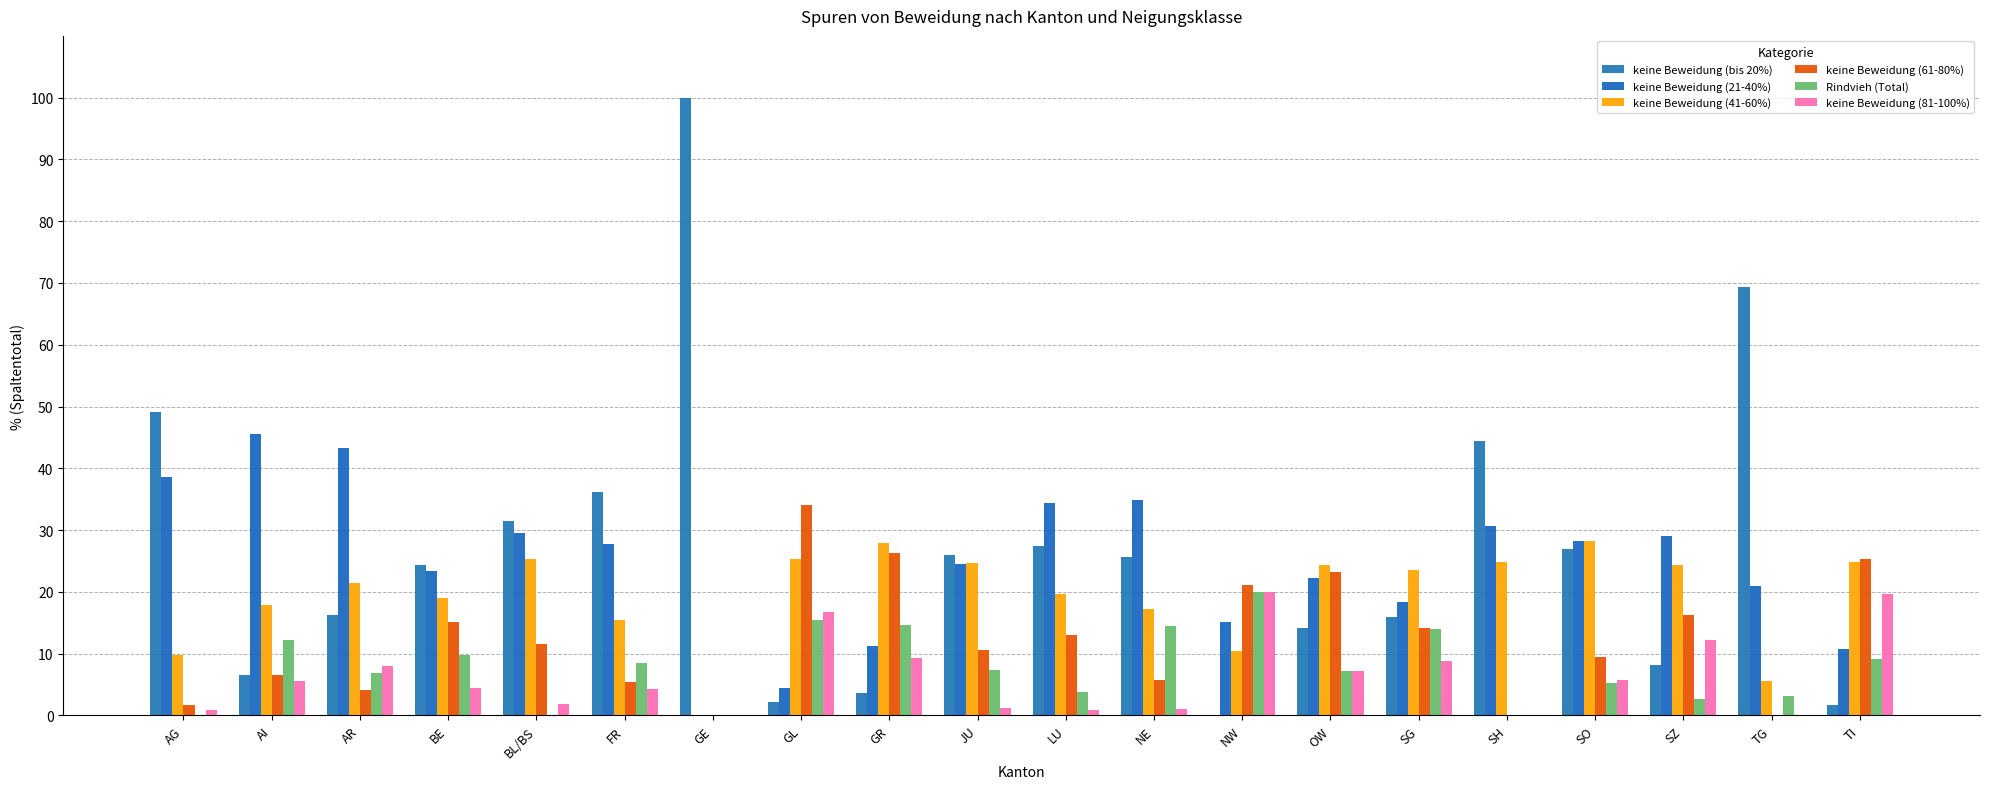

Are the bars grouped side by side (vs. stacked)?

Yes